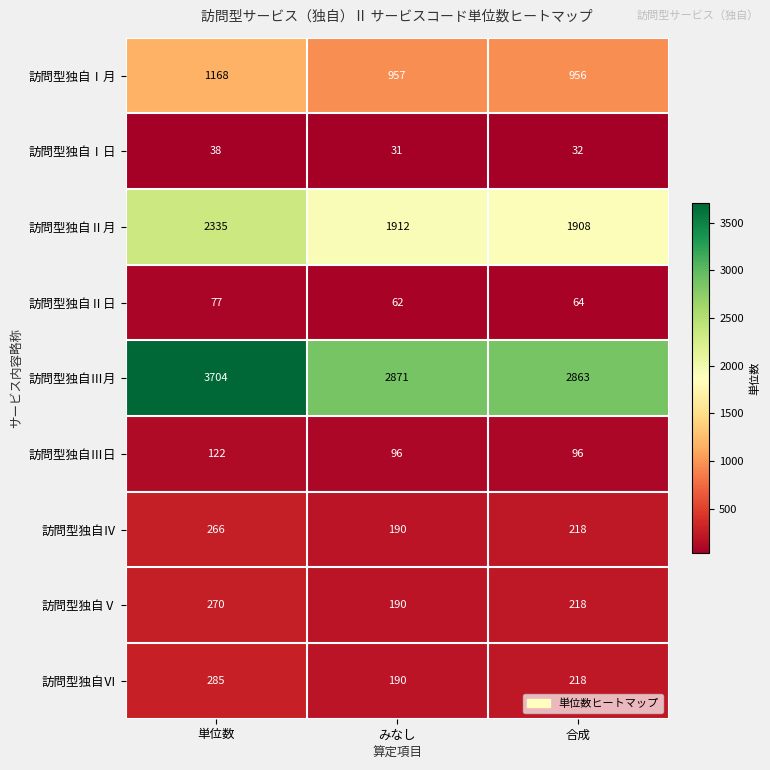

Is it true that 訪問型独自Ⅰ日 equals 38 at 単位数?

True